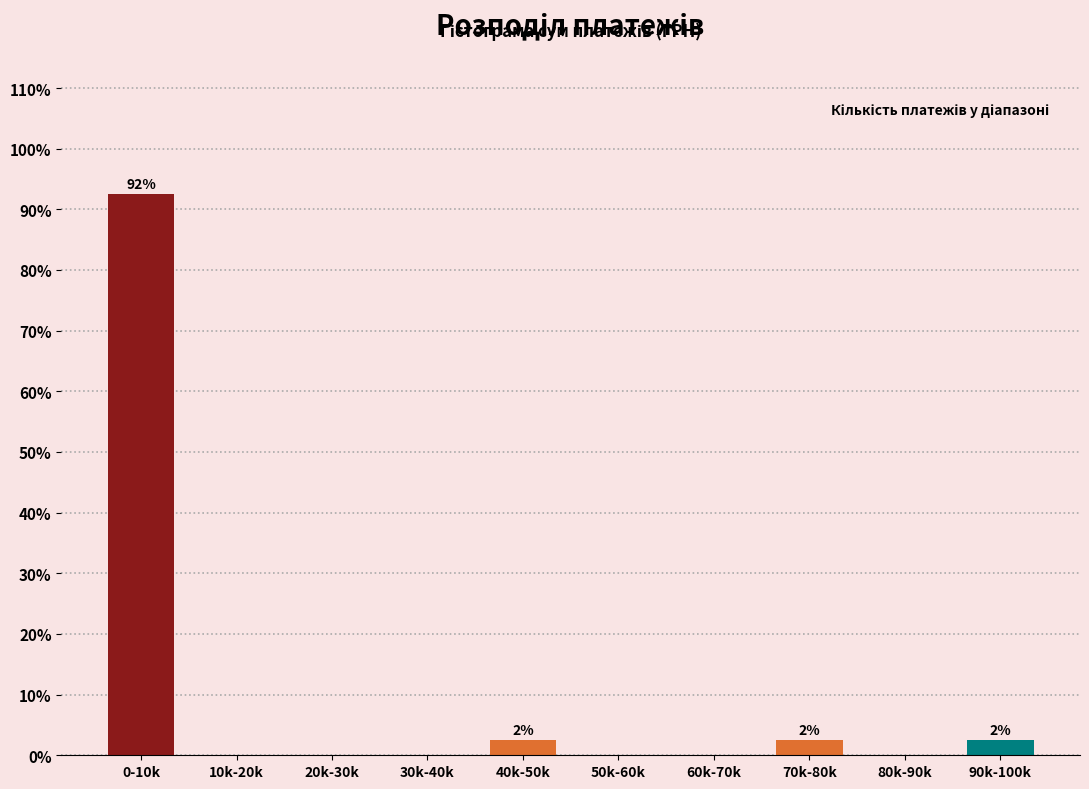

Reading left to right, extract all data points from this chart.

0-10k=92.5	10k-20k=0.0	20k-30k=0.0	30k-40k=0.0	40k-50k=2.5	50k-60k=0.0	60k-70k=0.0	70k-80k=2.5	80k-90k=0.0	90k-100k=2.5